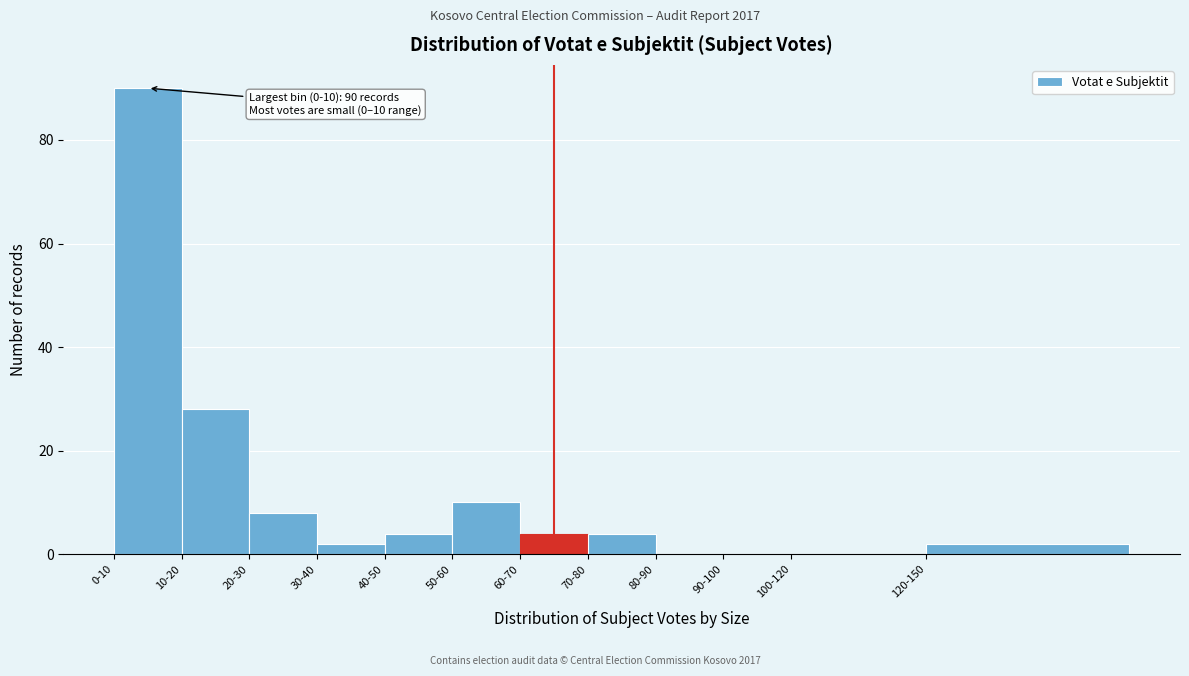

Reading right to left, transcribe all the data shown in this chart.

120-150=2	100-120=0	90-100=0	80-90=0	70-80=4	60-70=4	50-60=10	40-50=4	30-40=2	20-30=8	10-20=28	0-10=90